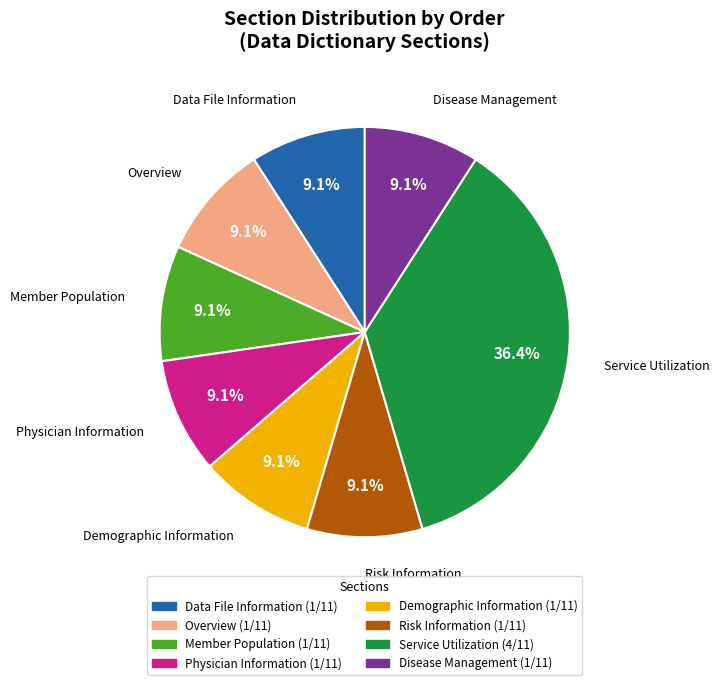

Does any single category account for the majority?

No